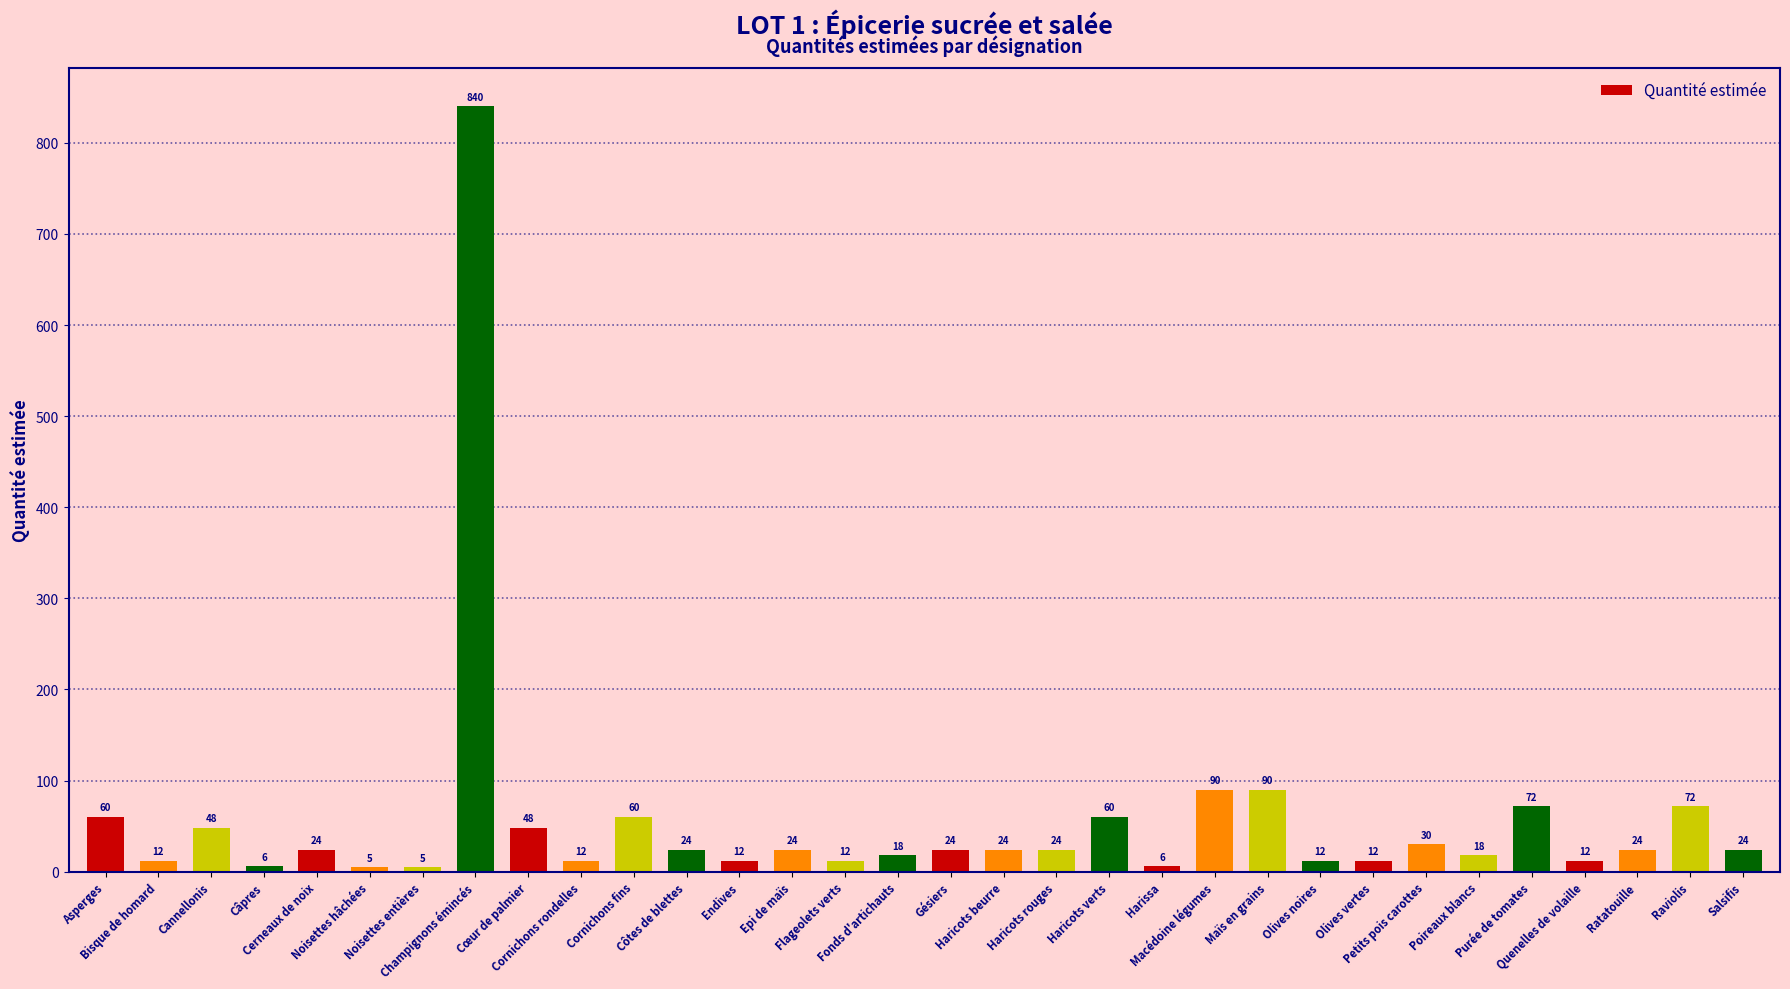

Reading left to right, transcribe all the data shown in this chart.

60	12	48	6	24	5	5	840	48	12	60	24	12	24	12	18	24	24	24	60	6	90	90	12	12	30	18	72	12	24	72	24